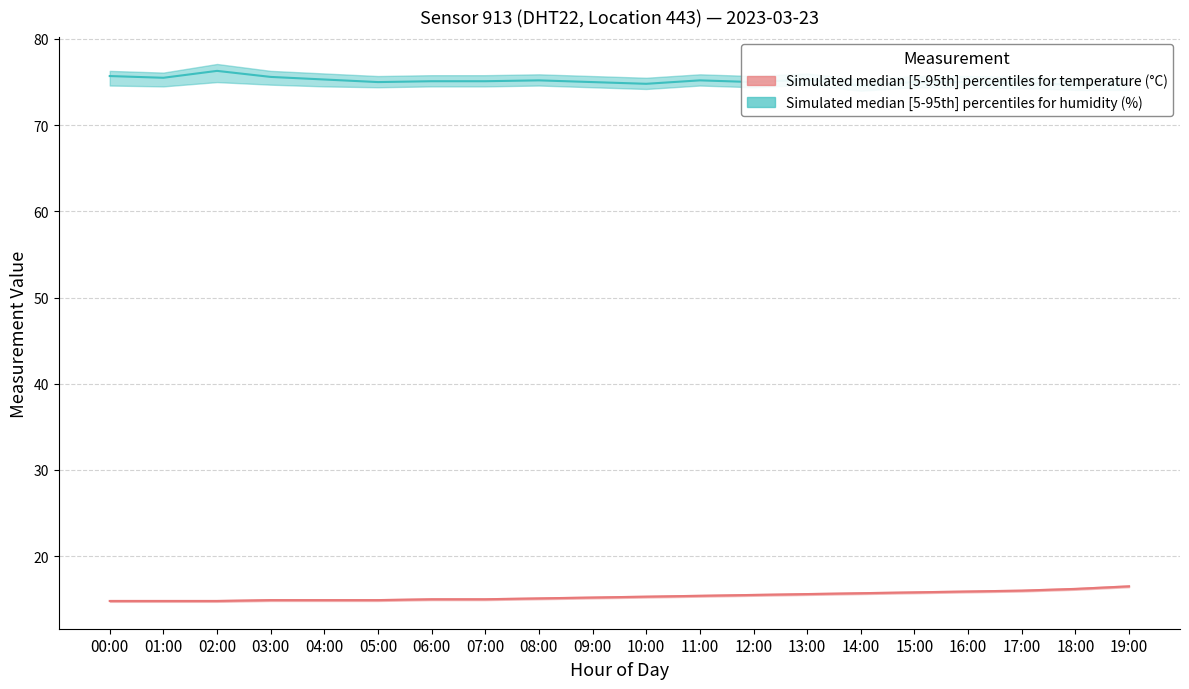

What is the label of the 14th point from the right?

06:00